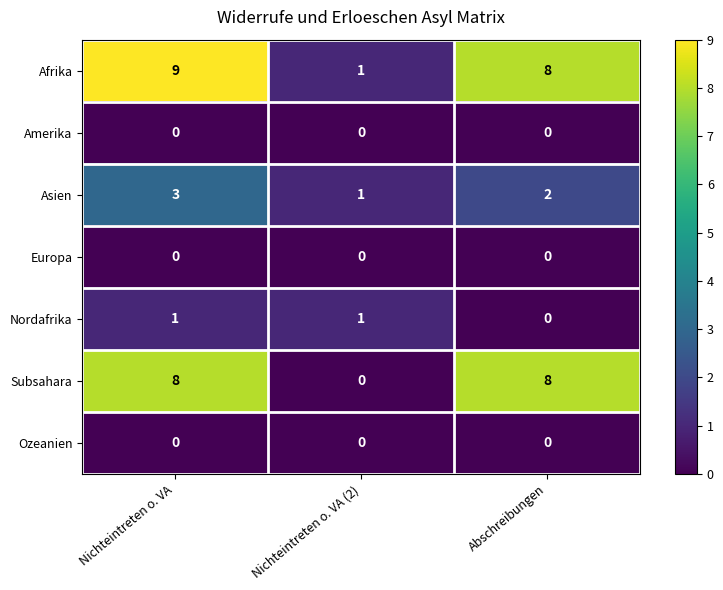

The Afrika series shows 13 at Nichteintreten o. VA. True or false?

False